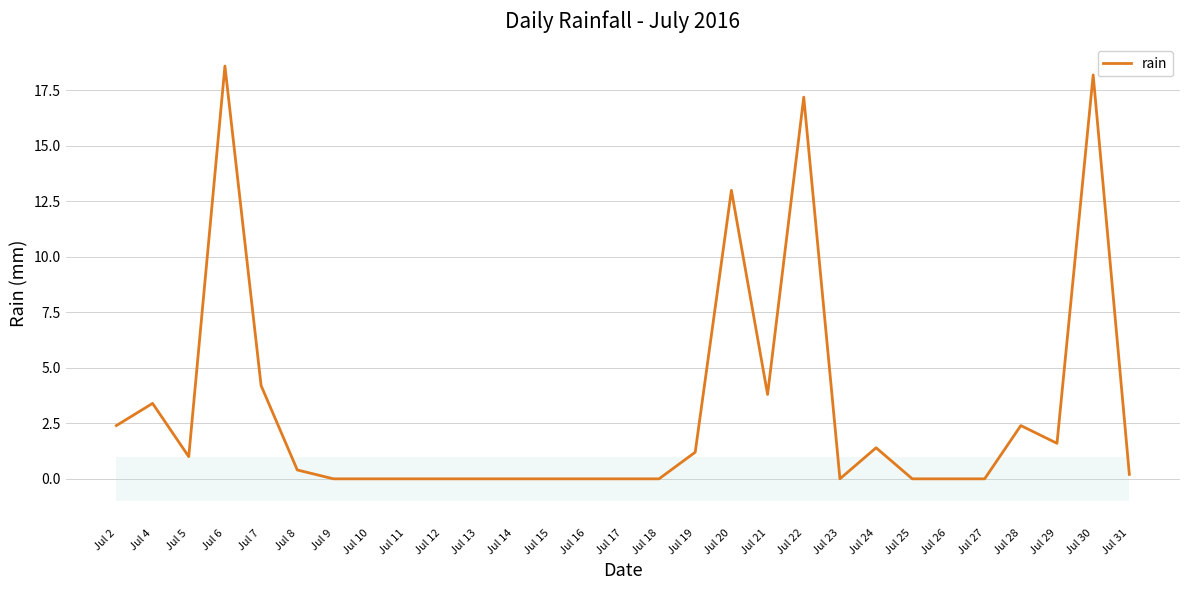

Which category has the lowest value across all series?

Jul 9